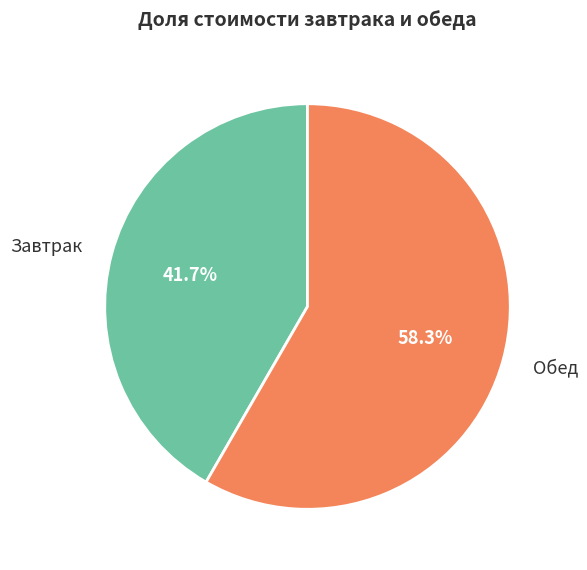

Rank the categories by value from highest to lowest.

Обед, Завтрак